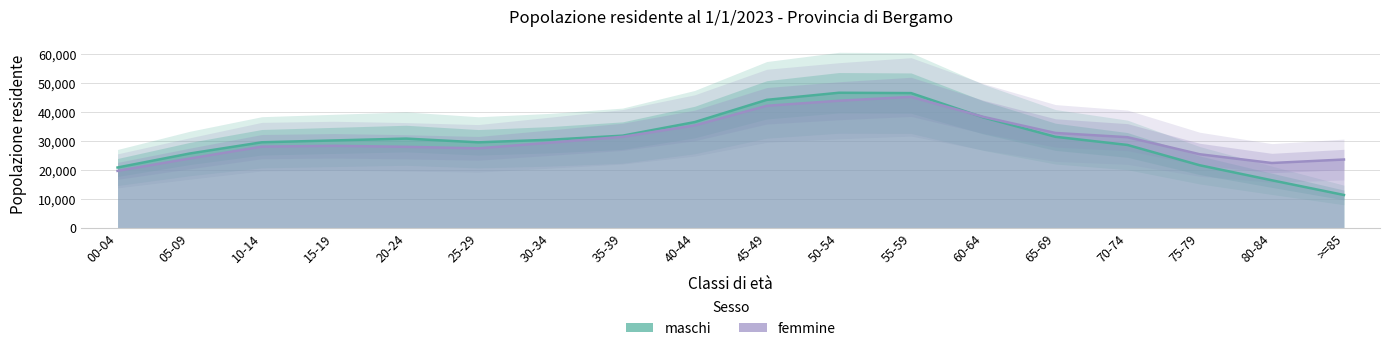

Which has a higher value, 00-04 or 40-44?

40-44